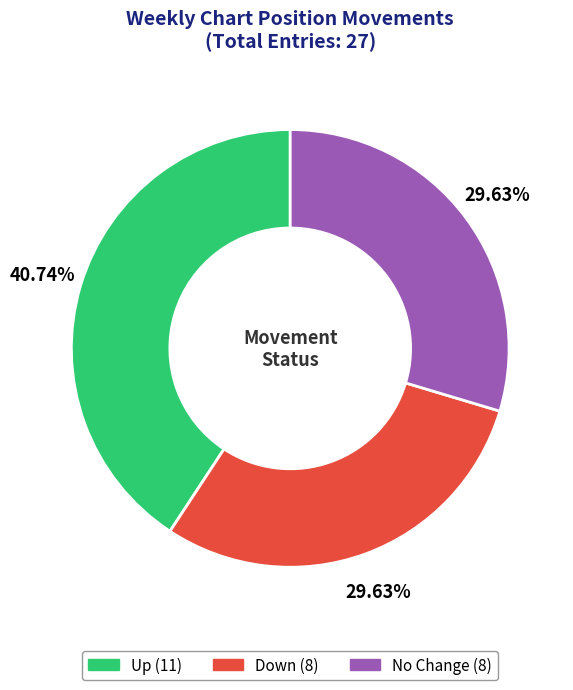

Is there any slice that represents more than half of the pie?

No